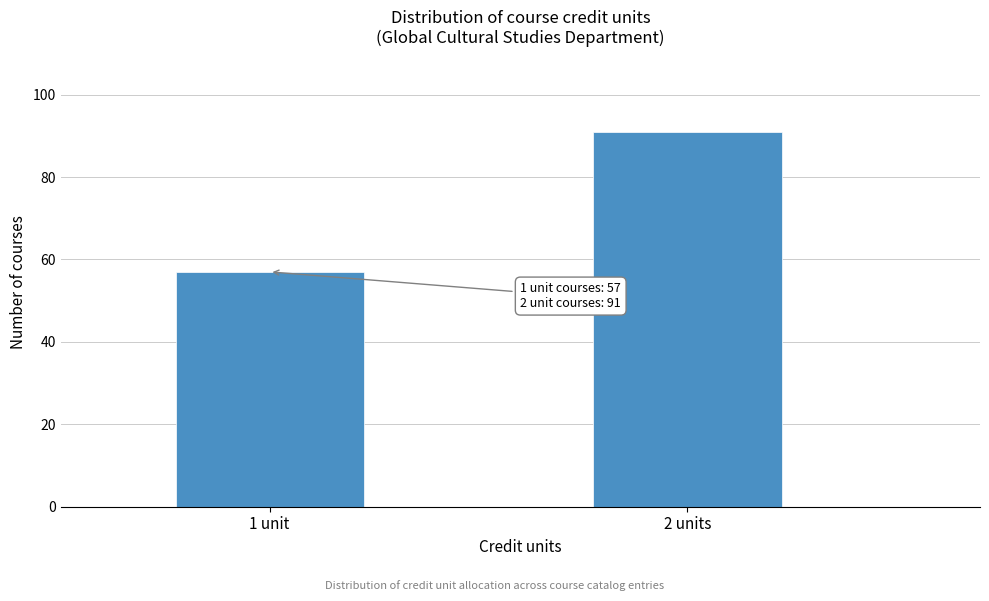

Reading right to left, transcribe all the data shown in this chart.

2 units=91	1 unit=57